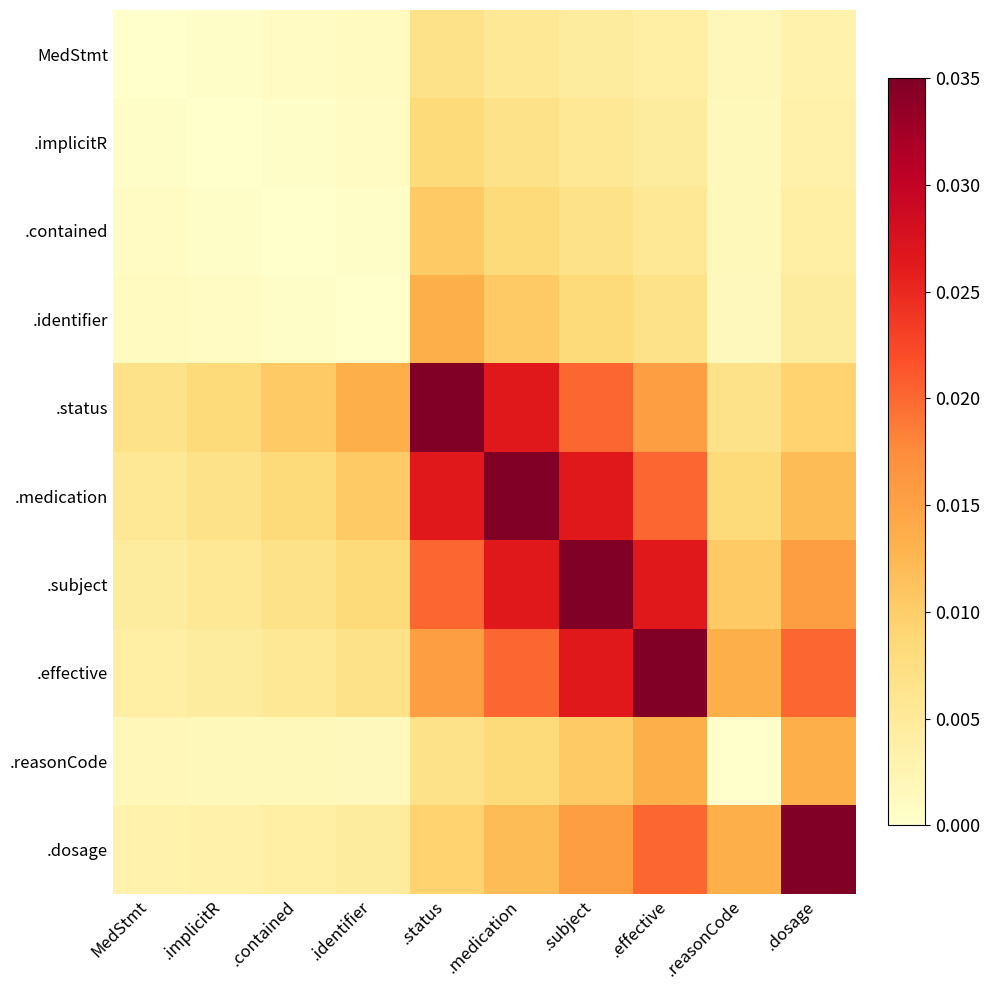

List the series in order of their peak value, highest first.

.status, .medication, .subject, .effective, .dosage, .identifier, .reasonCode, .contained, .implicitR, MedStmt